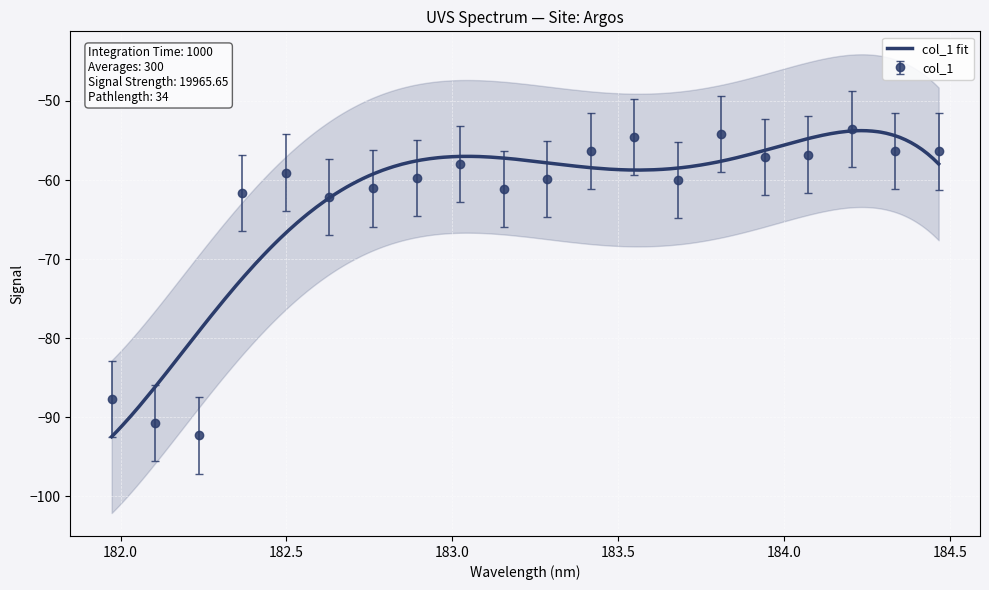

What is the value of the col_1 point at the 7th from the left?

-61.1